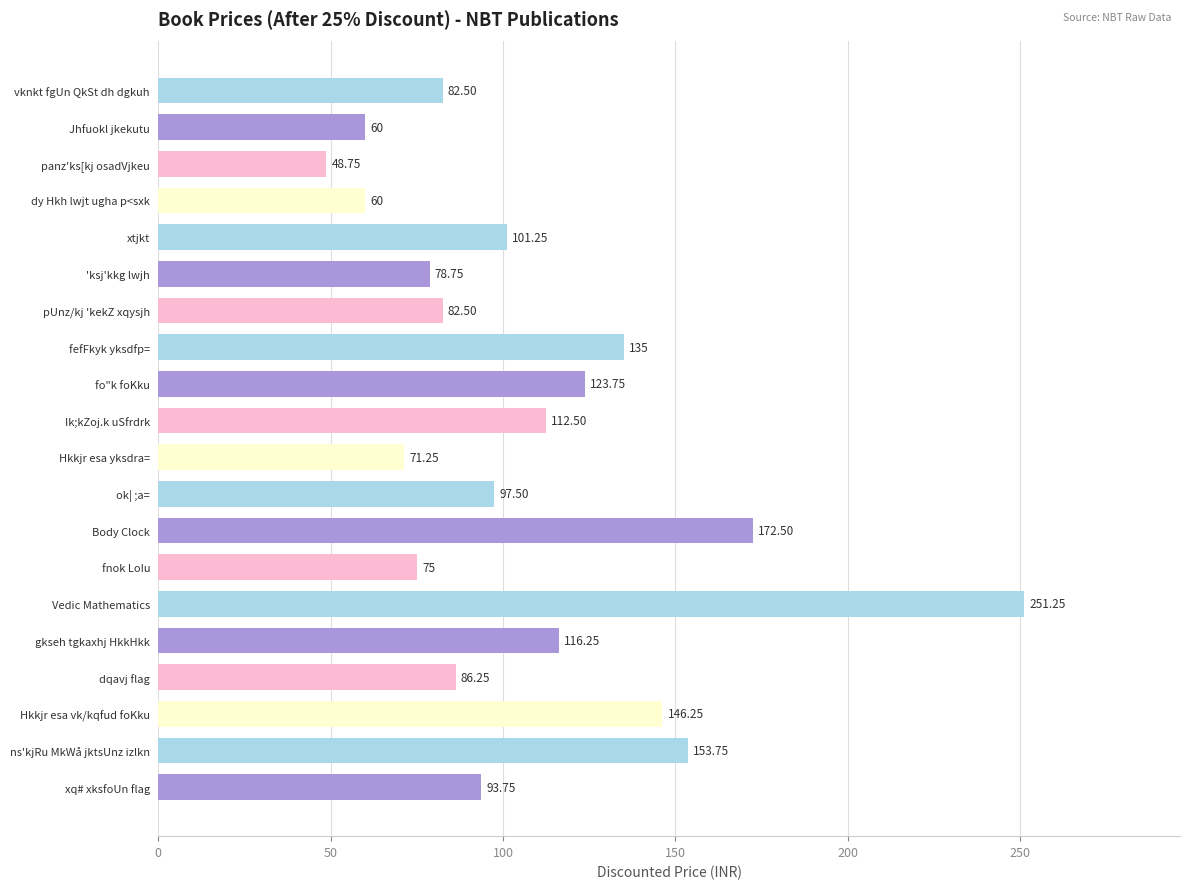

At which label is the value closest to 150?

Hkkjr esa vk/kqfud foKku